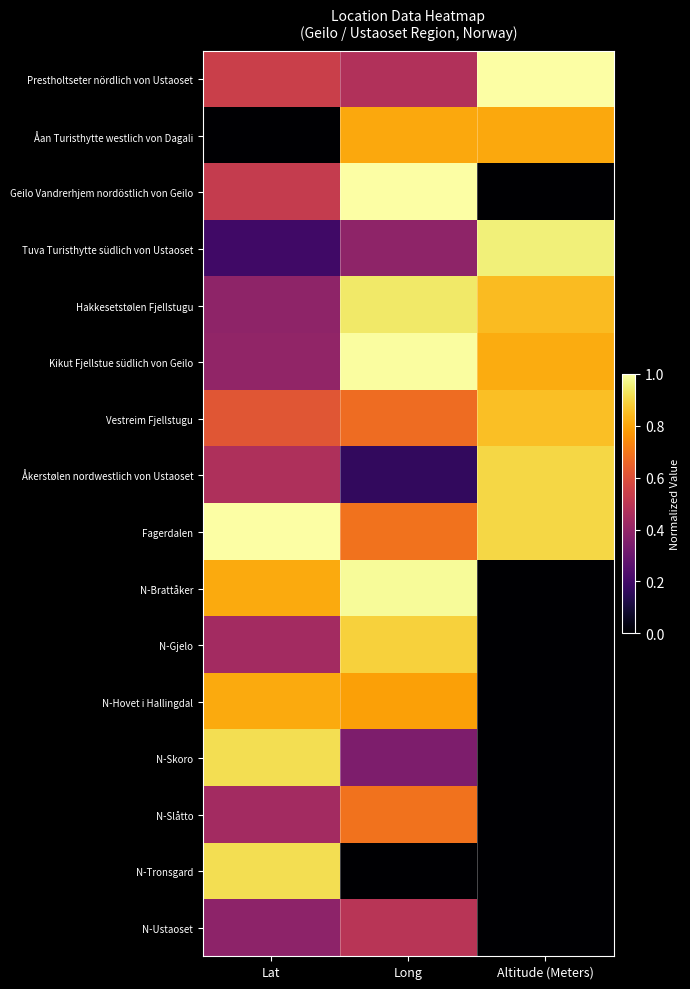

Which category has the lowest value across all series?

Lat